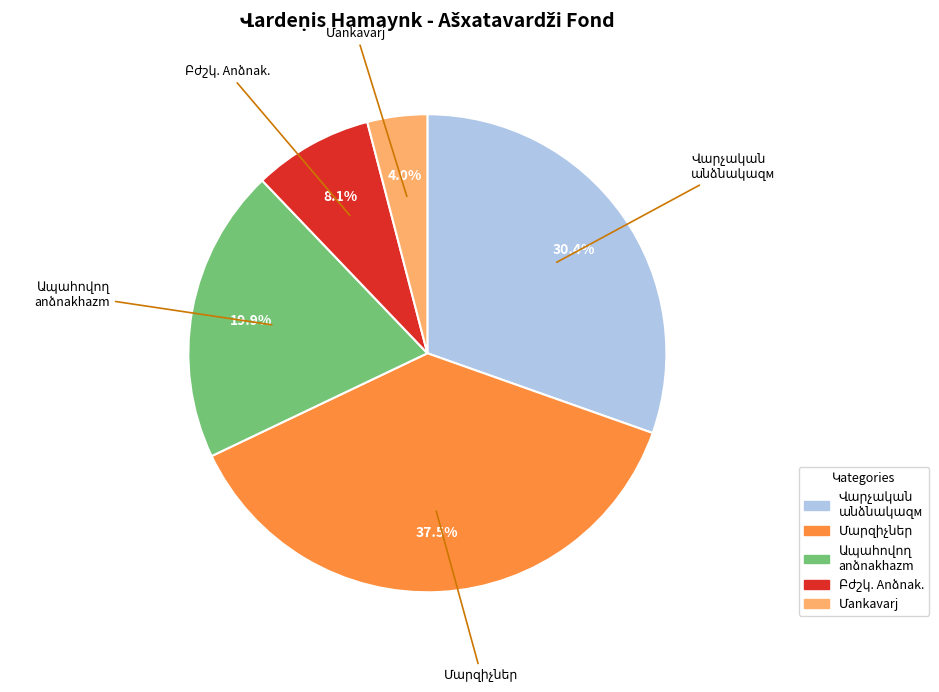

Is there any slice that represents more than half of the pie?

No